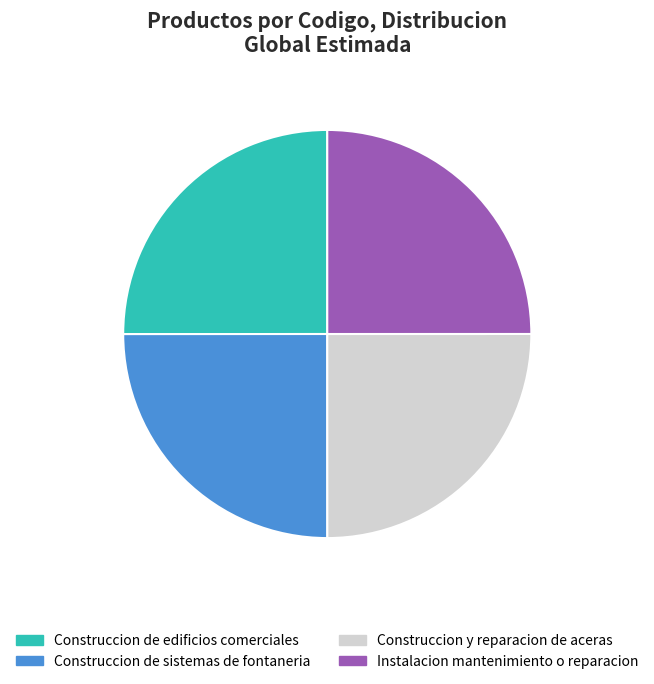

True or false: Construccion y reparacion de aceras accounts for 25% of the total.

True